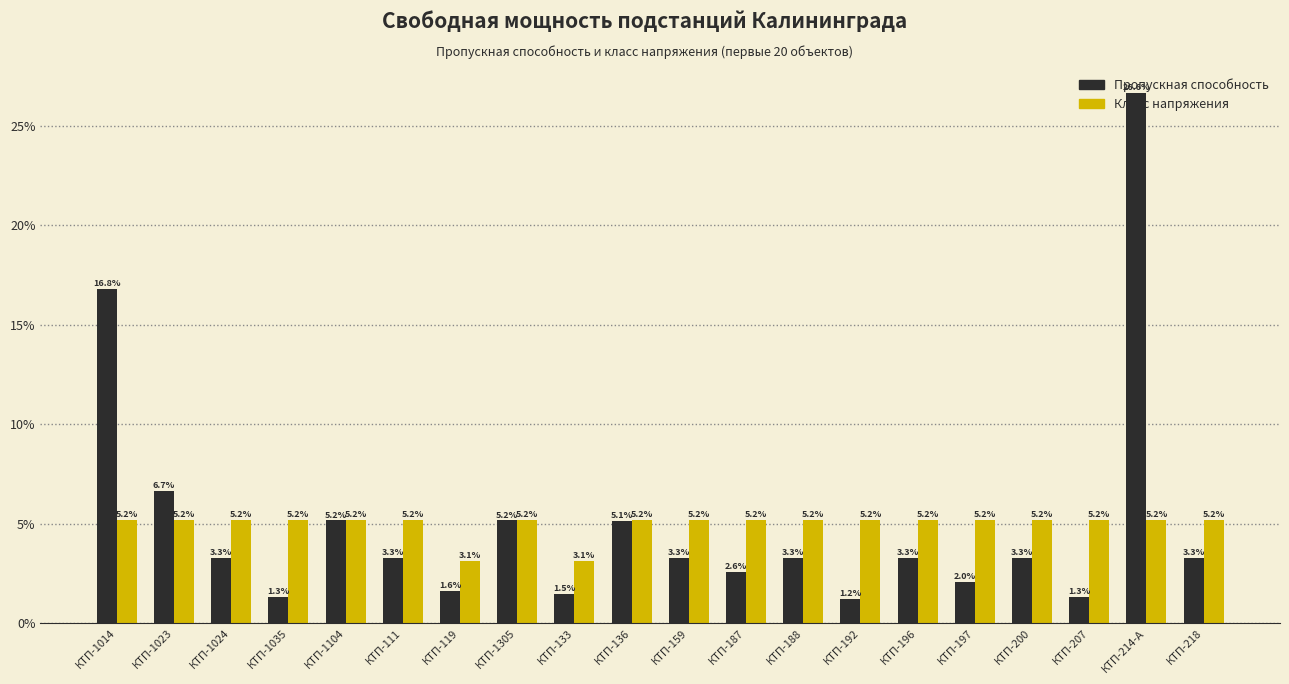

What is the value of the Пропускная способность bar at the 15th from the left?

3.3